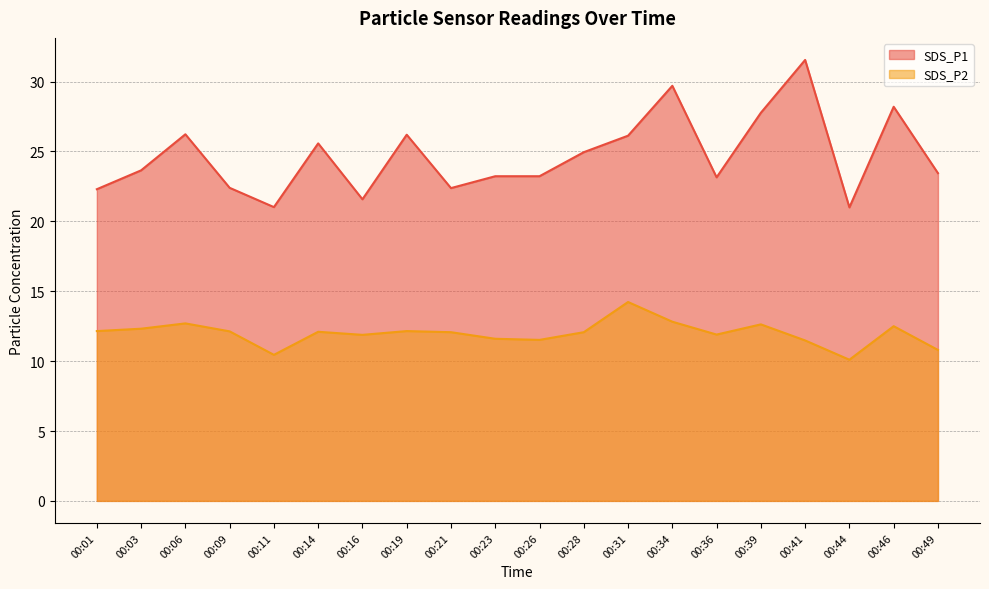

Is the value of SDS_P1 at 00:26 greater than the value of SDS_P2 at 00:26?

Yes